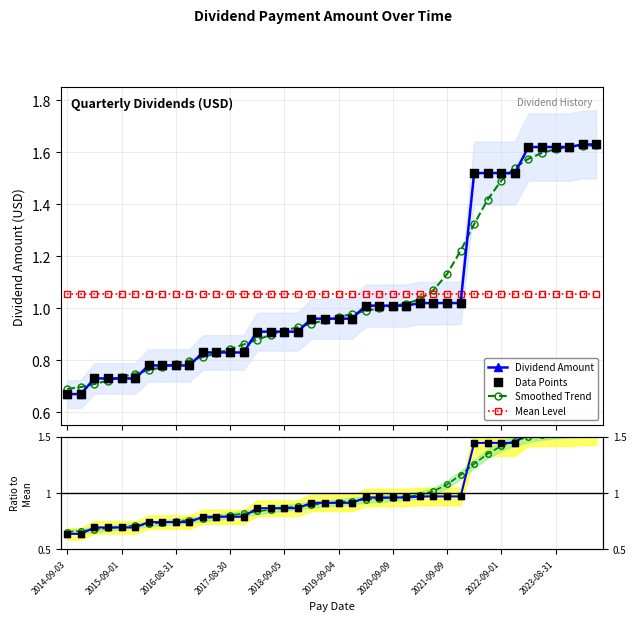

Is the value of Data Points at 39 greater than the value of Smoothed Ratio at 15?

Yes